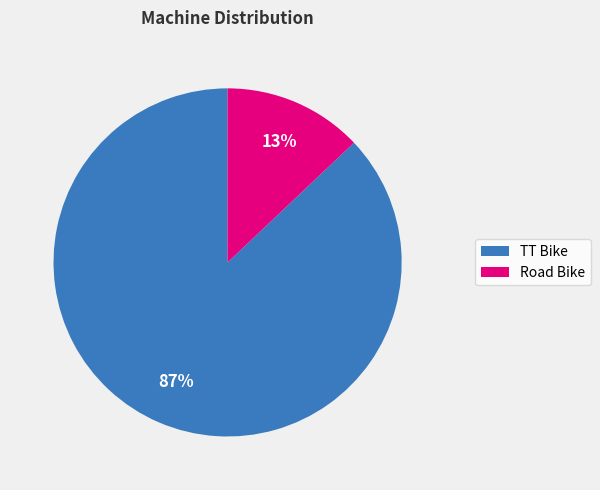

Combined, do Road Bike and TT Bike account for over 50%?

Yes